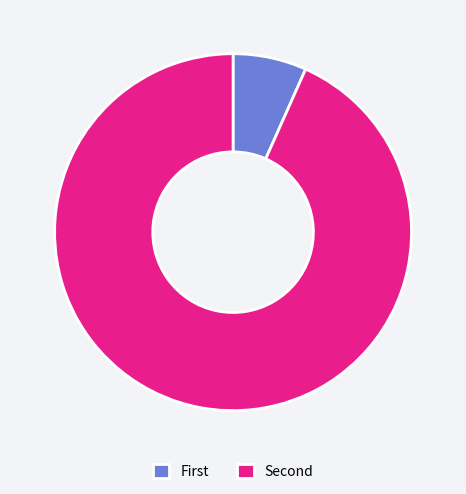

Which slice is the smallest?

First